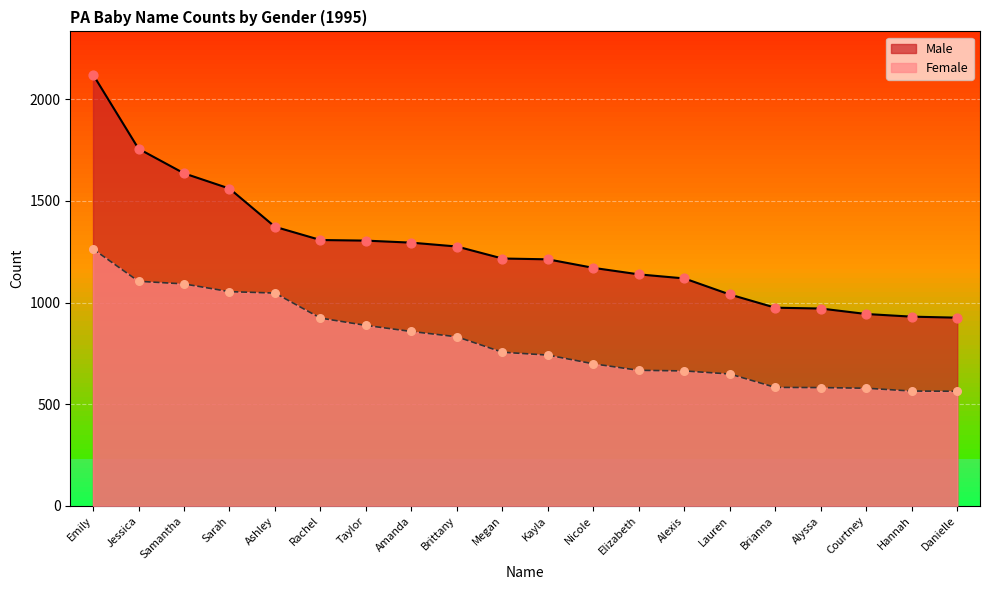

At which category is the sum across all series the highest?

Emily